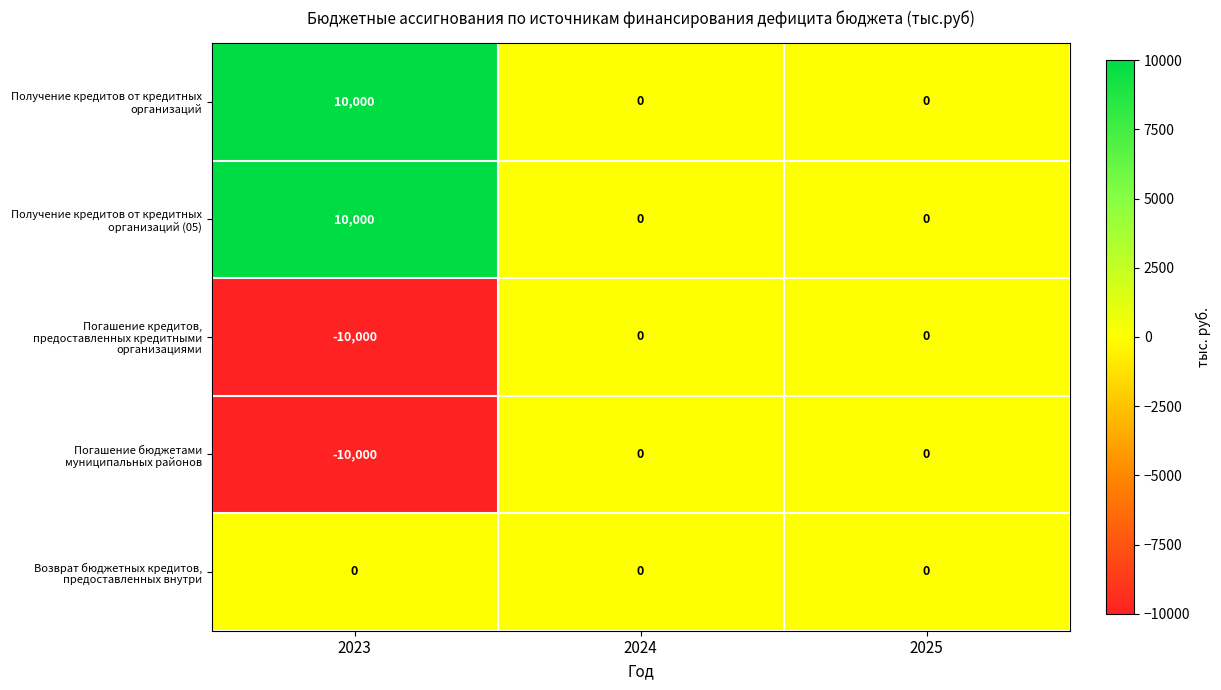

The Получение кредитов от кредитных организаций (05) series shows 0 at 2025. True or false?

True